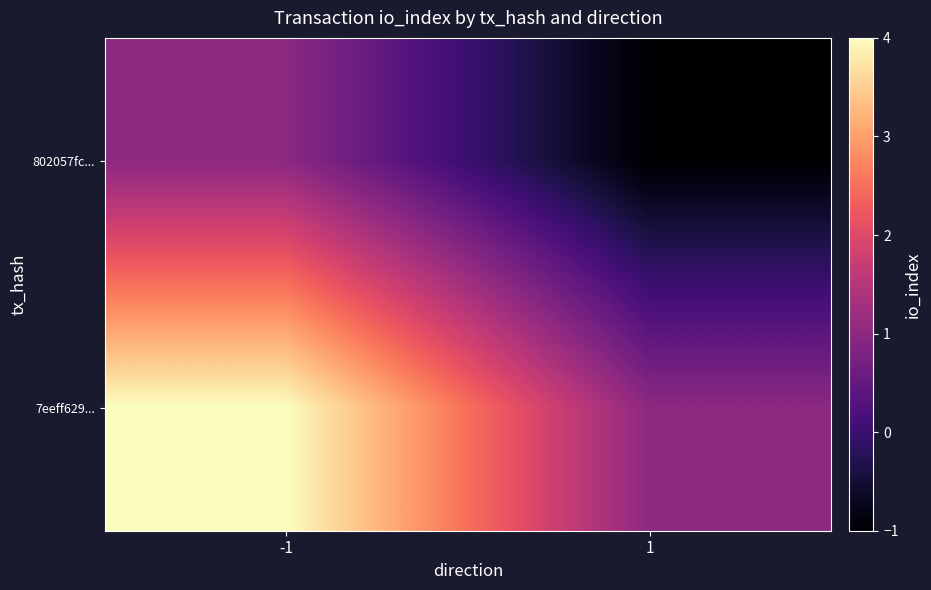

List the series in order of their overall mean, highest first.

7eeff629..., 802057fc...